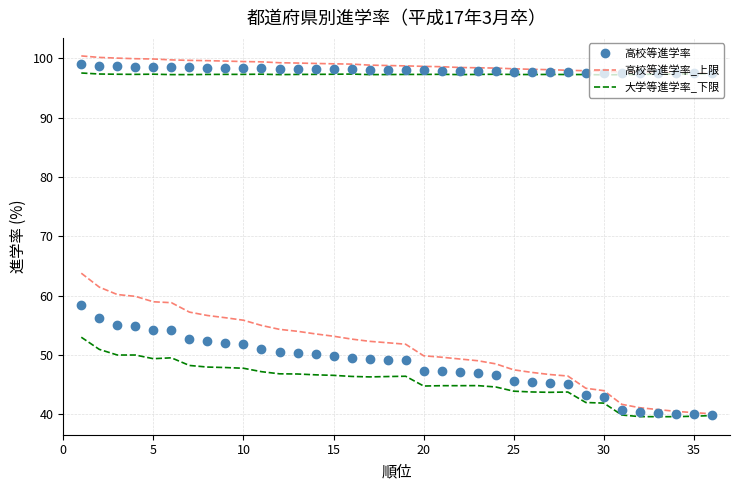

Which series has the widest spread of values?

高校等進学率_上限